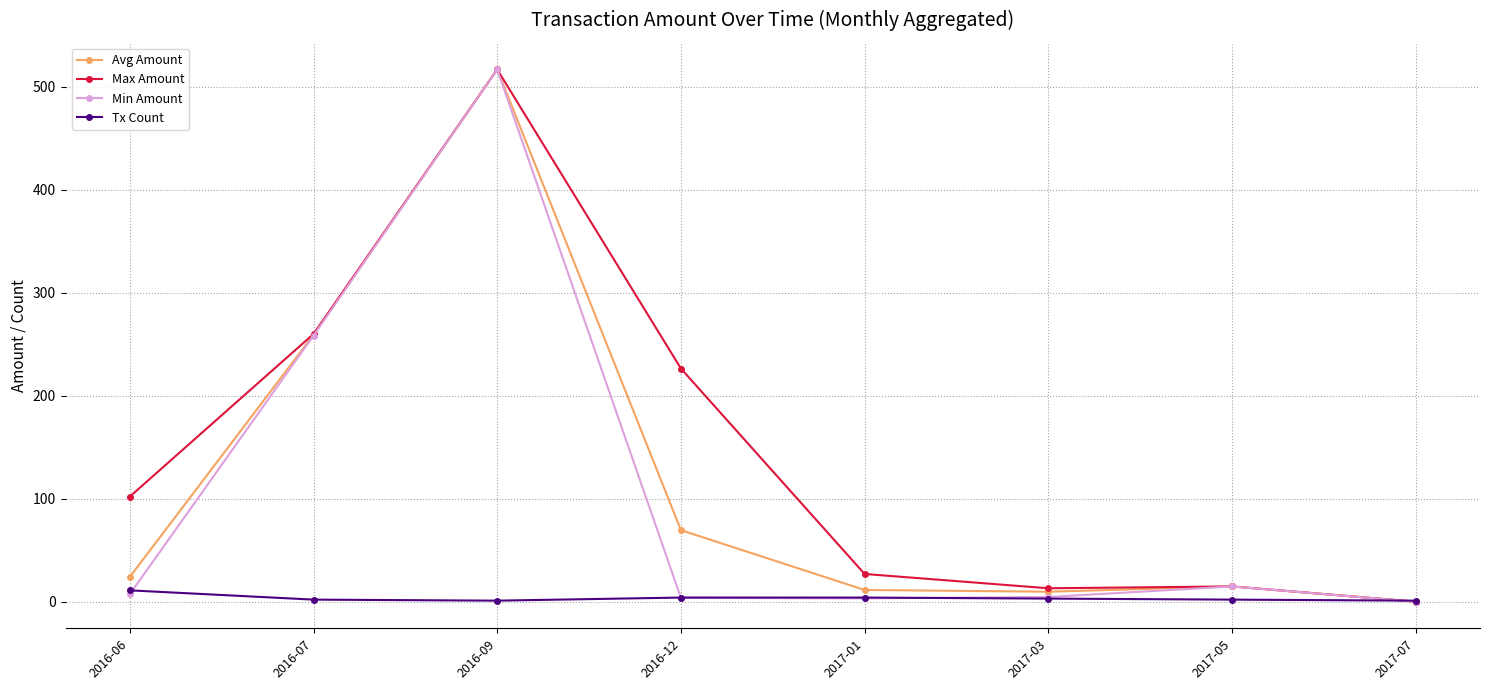

Which series has the largest total across all categories?

Max Amount